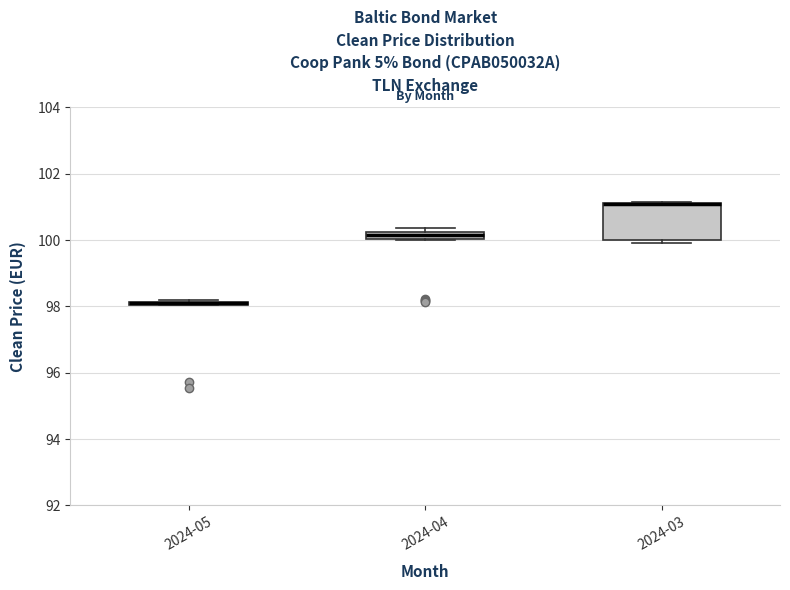

Comparing the boxes themselves (not the whiskers), which one is the tallest?

2024-03